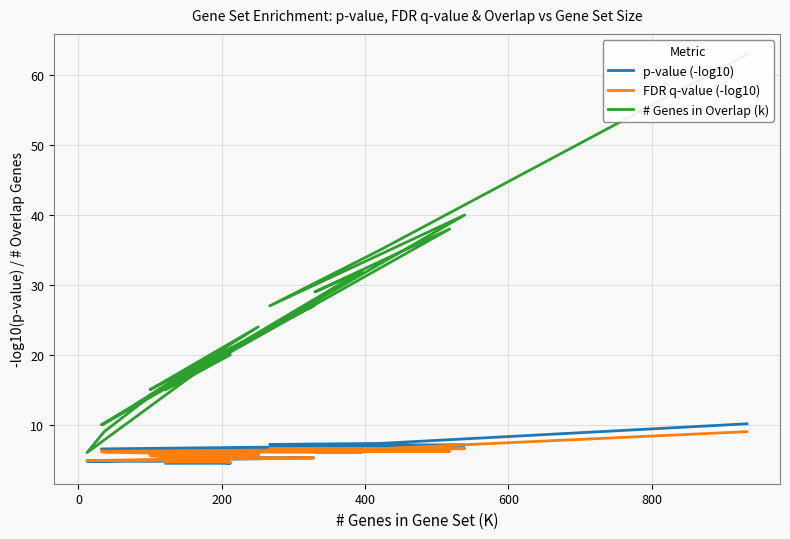

True or false: p-value (-log10) has a value of 9.9 at 400.

False